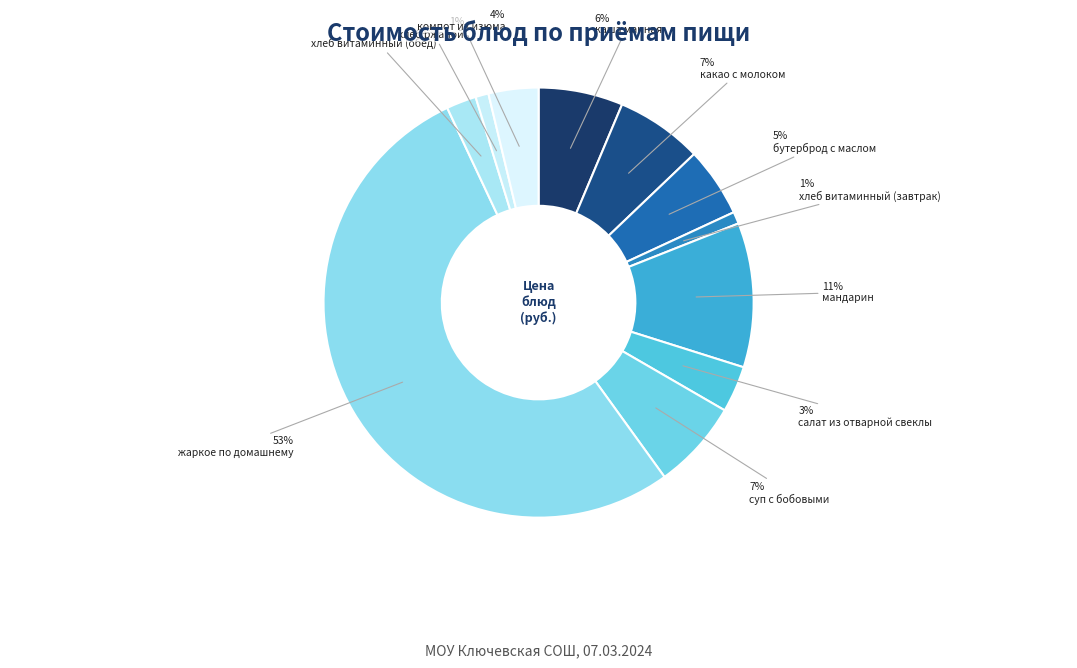

To the nearest percent, what is the difference between the largest and smallest slice percentages?

52%